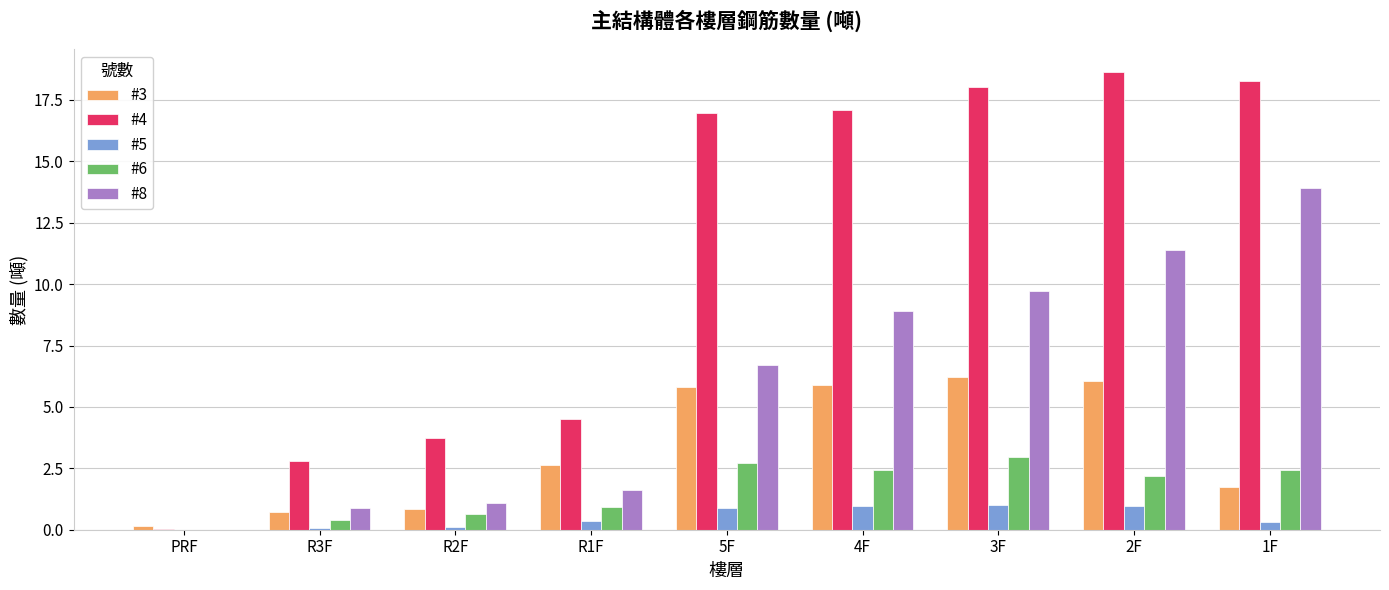

What is the difference between the #5 values at R2F and 4F?

0.9